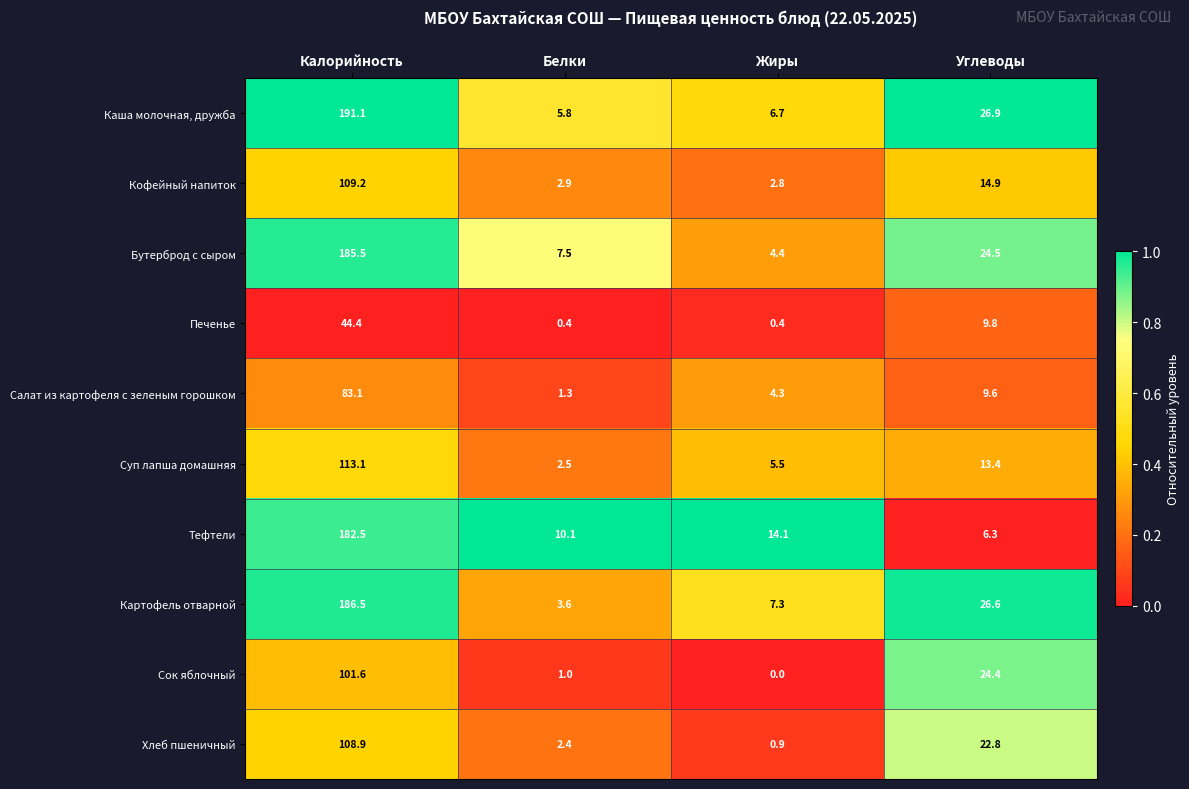

At which label is Сок яблочный closest to 50?

Углеводы